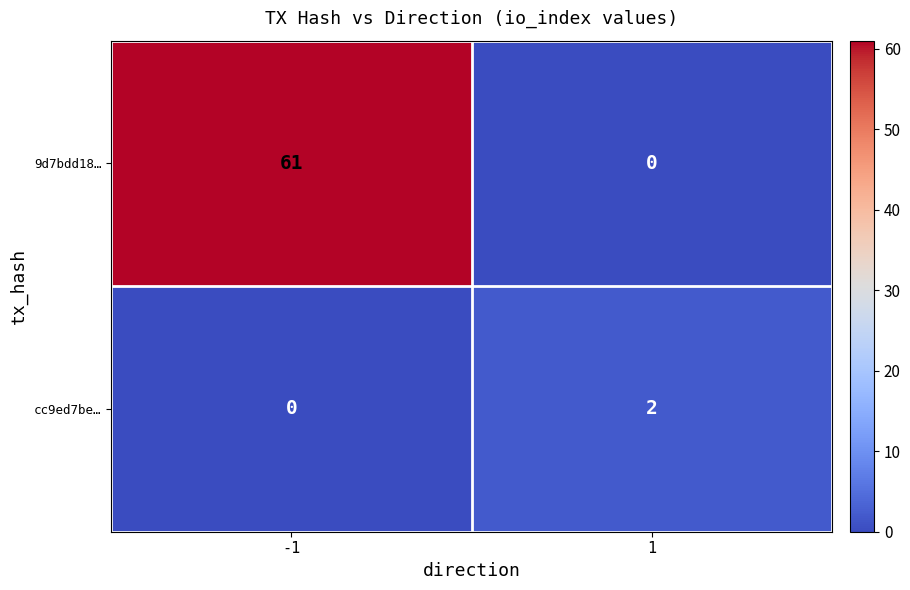

Which series has the widest spread of values?

9d7bdd18…